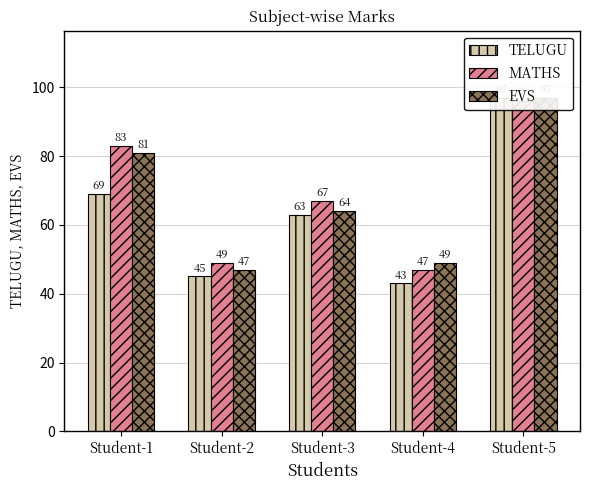

What is the difference between the highest and lowest values at Student-2?

4